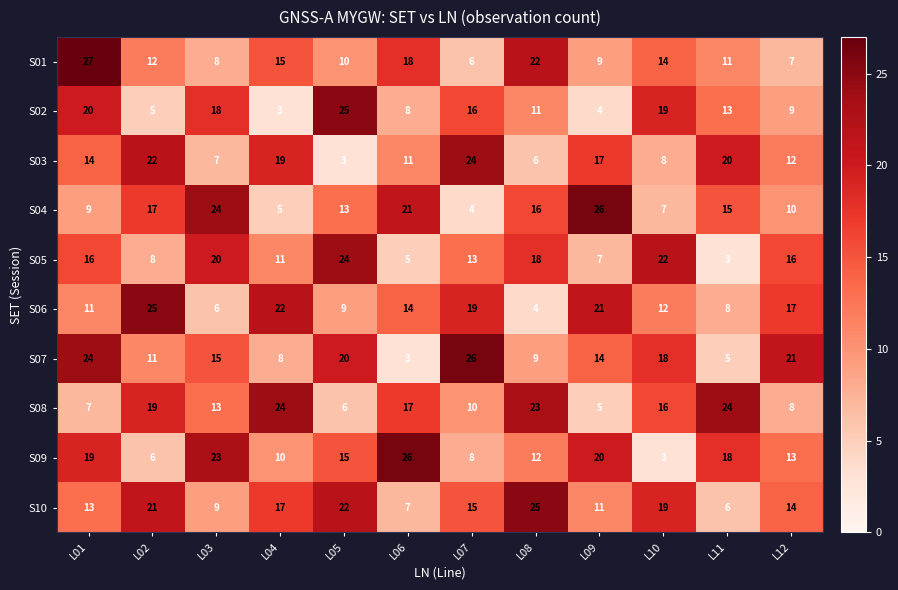

Which series changed the most between L07 and L11?

S07